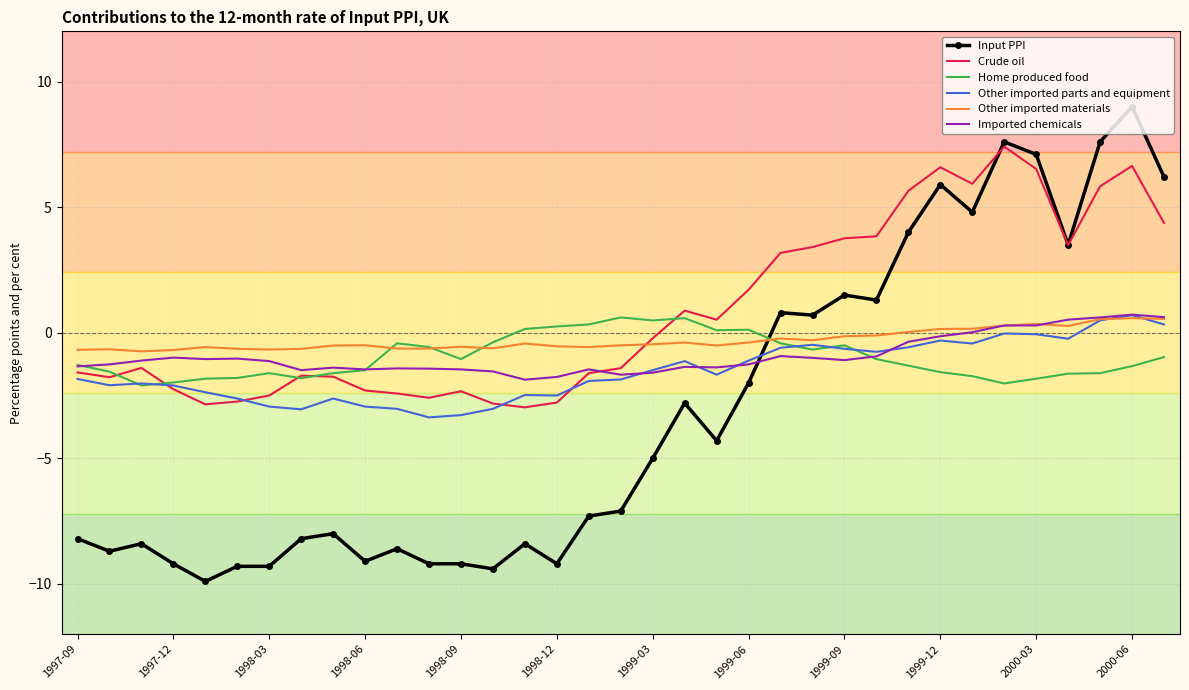

What is the maximum value for Other imported materials?

0.6